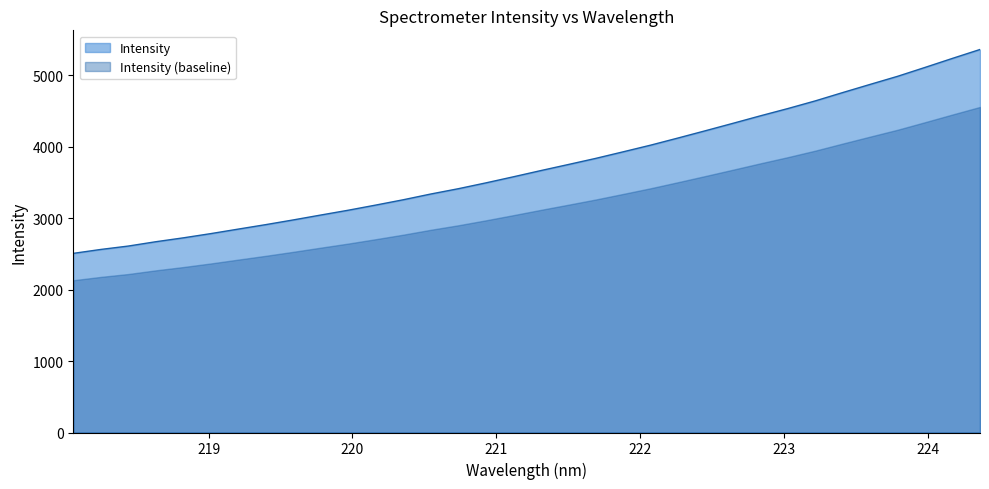

Approximately how many times larger is the value at 218.8244 compared to 218.442?

1.0